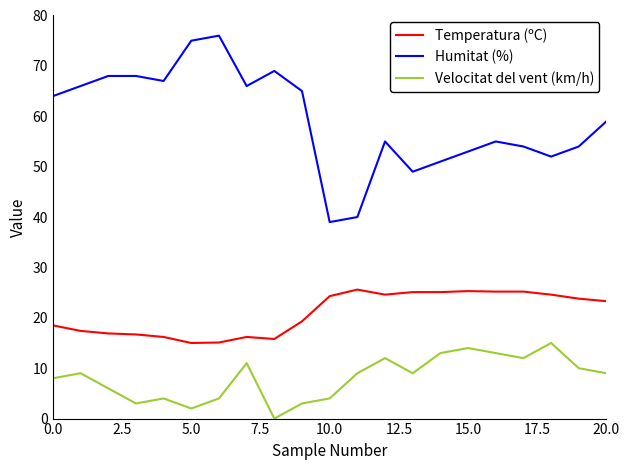

True or false: Temperatura (ºC) and Humitat (%) intersect in this chart.

False